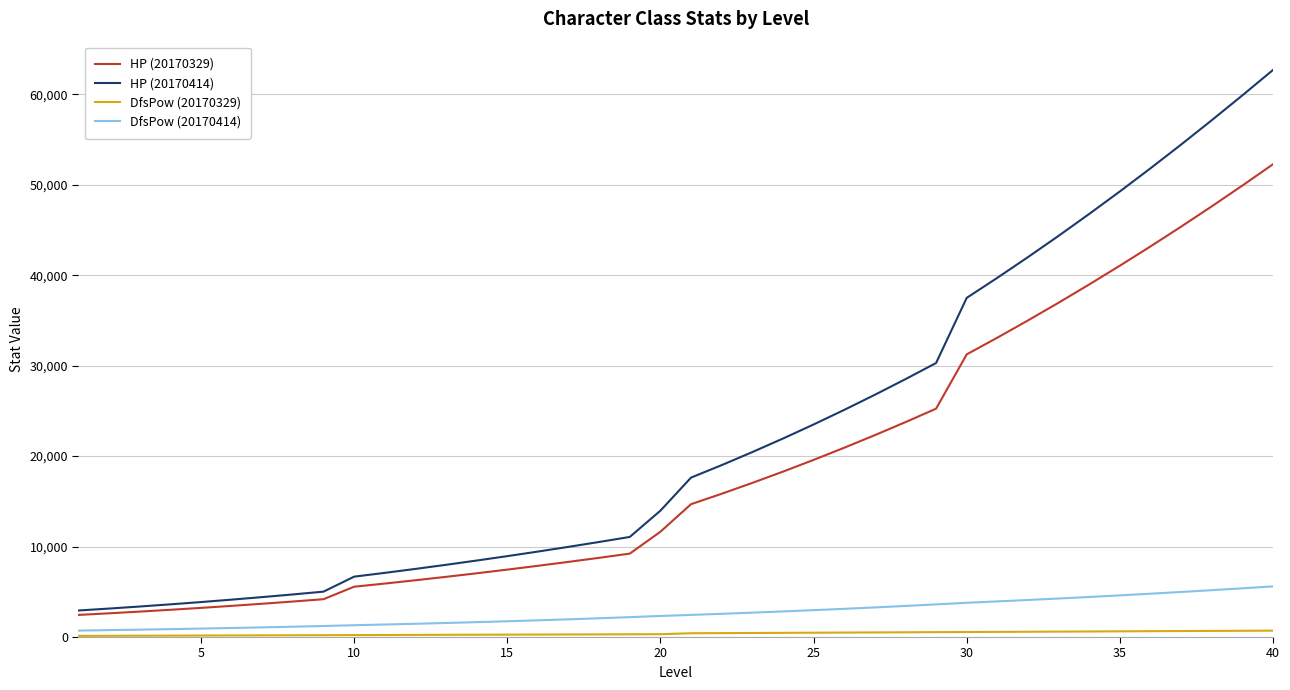

How many lines are shown in the chart?

4